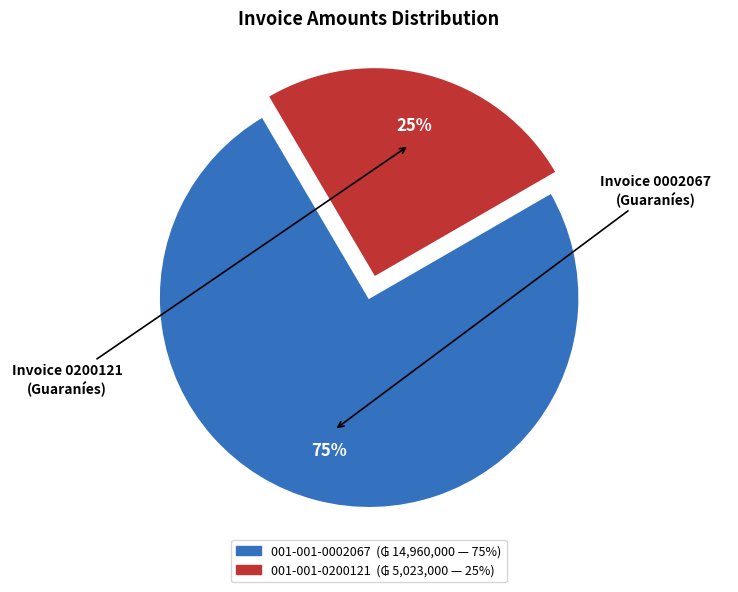

Is the sum of 001-001-0200121 and 001-001-0002067 greater than half?

Yes